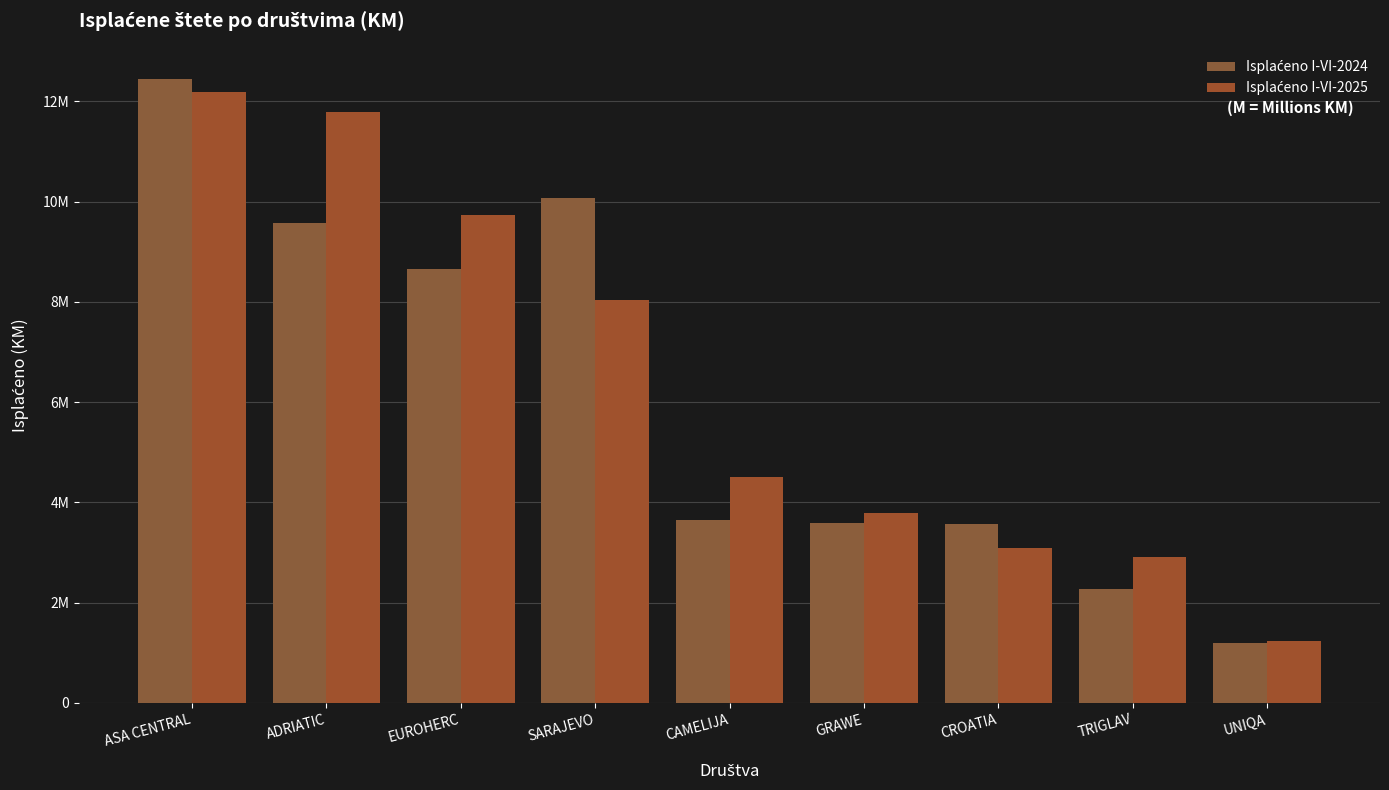

Does the chart contain stacked bars?

No